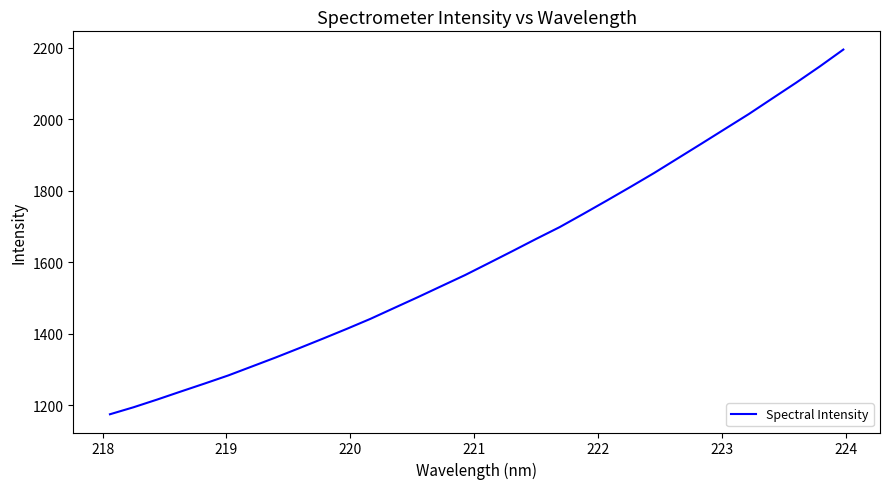

What is the minimum value shown in the chart?

1175.2